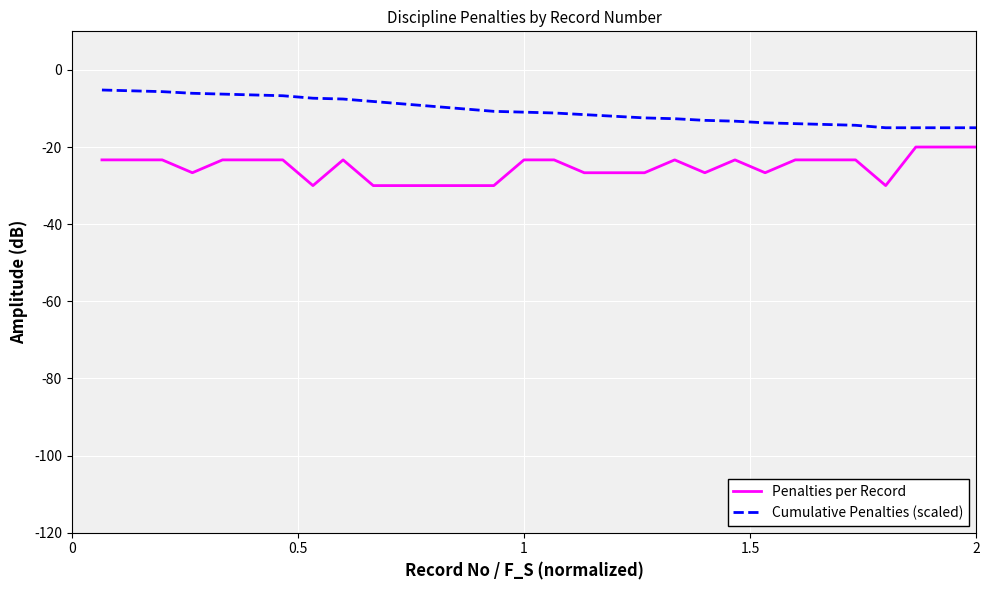

Which series has the largest total across all categories?

Cumulative Penalties (scaled)